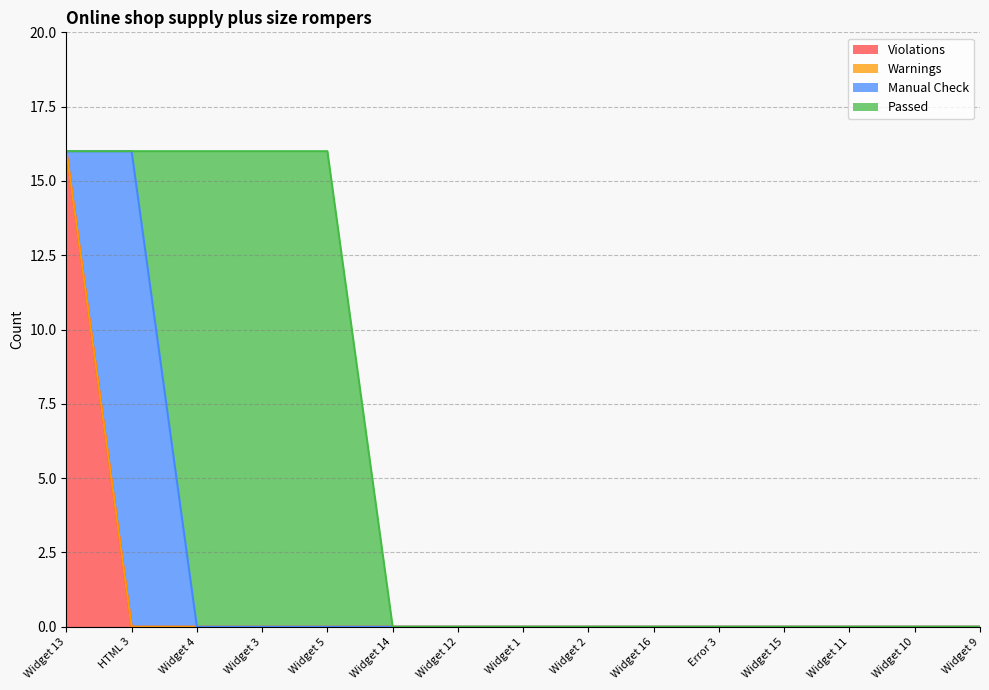

What is the spread (max minus min) of values at Widget 3?

16